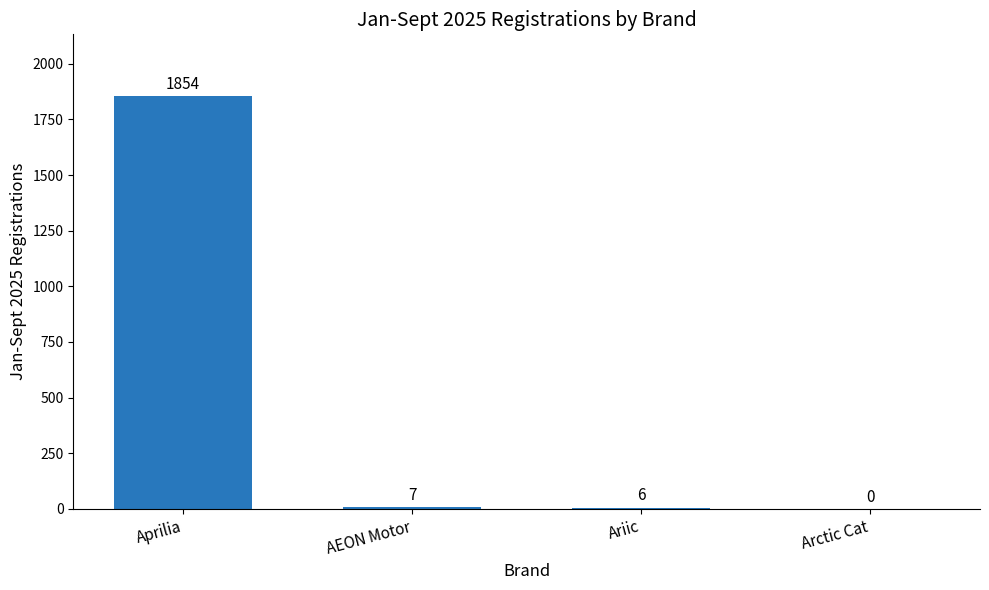

What is the sum of all values?

1867